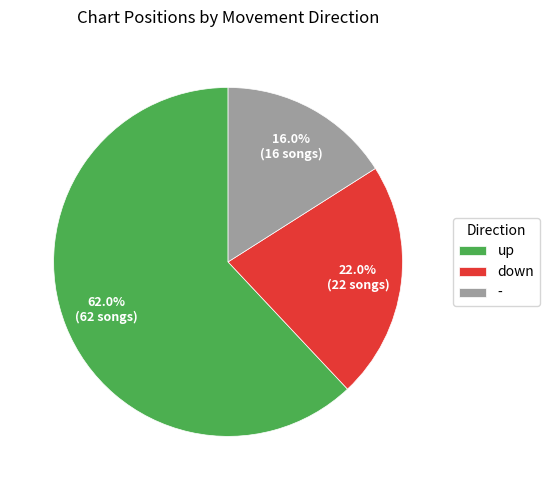

Is it true that - is 16% of the pie?

True